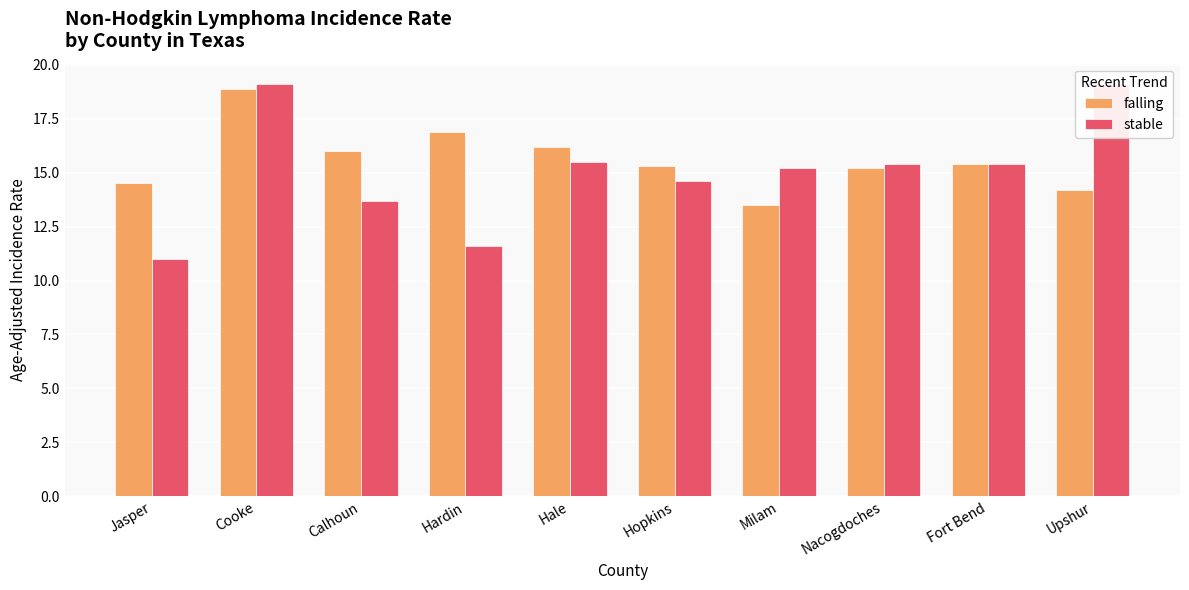

Is it true that falling equals 24.2 at Hopkins?

False